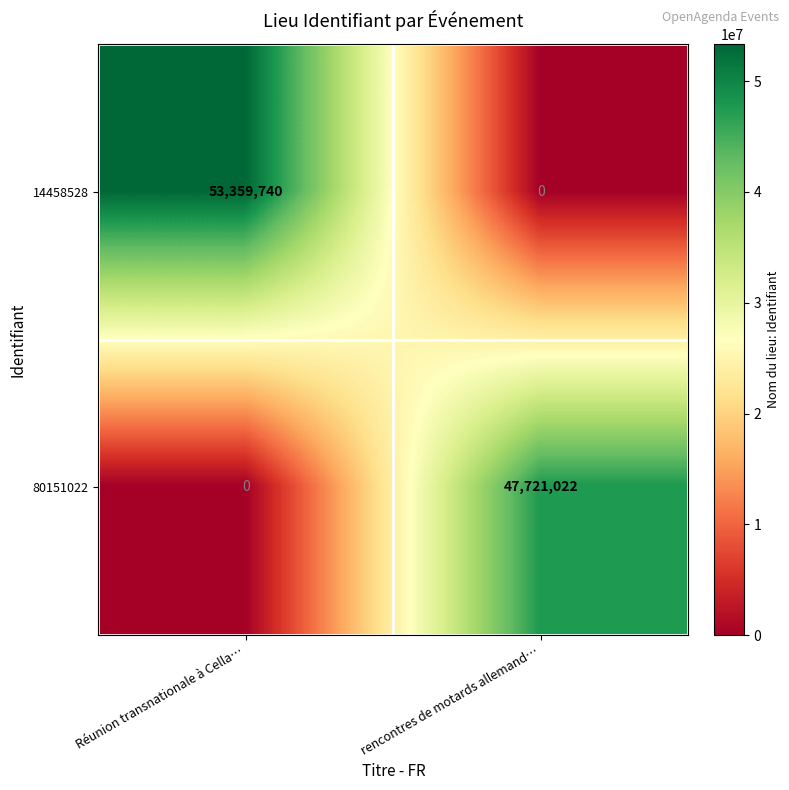

At how many categories does at least one series exceed 21746515?

2